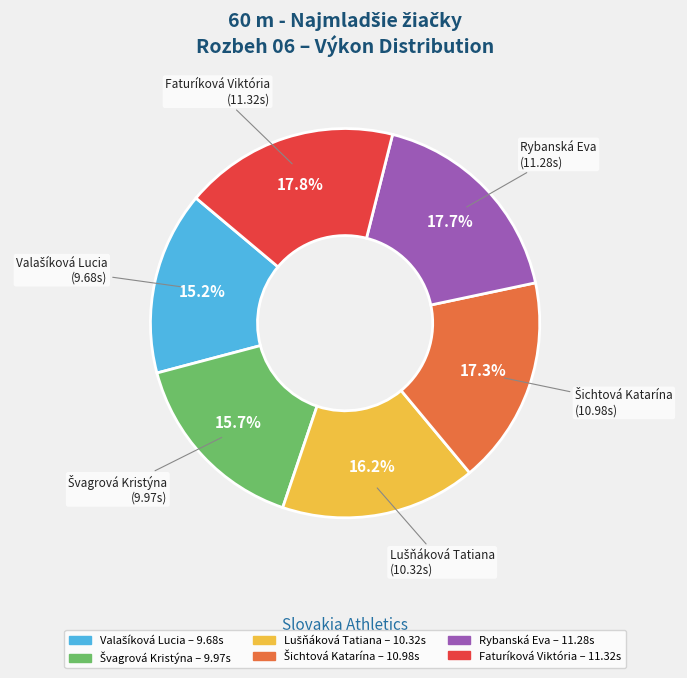

Is there a majority slice in this chart?

No